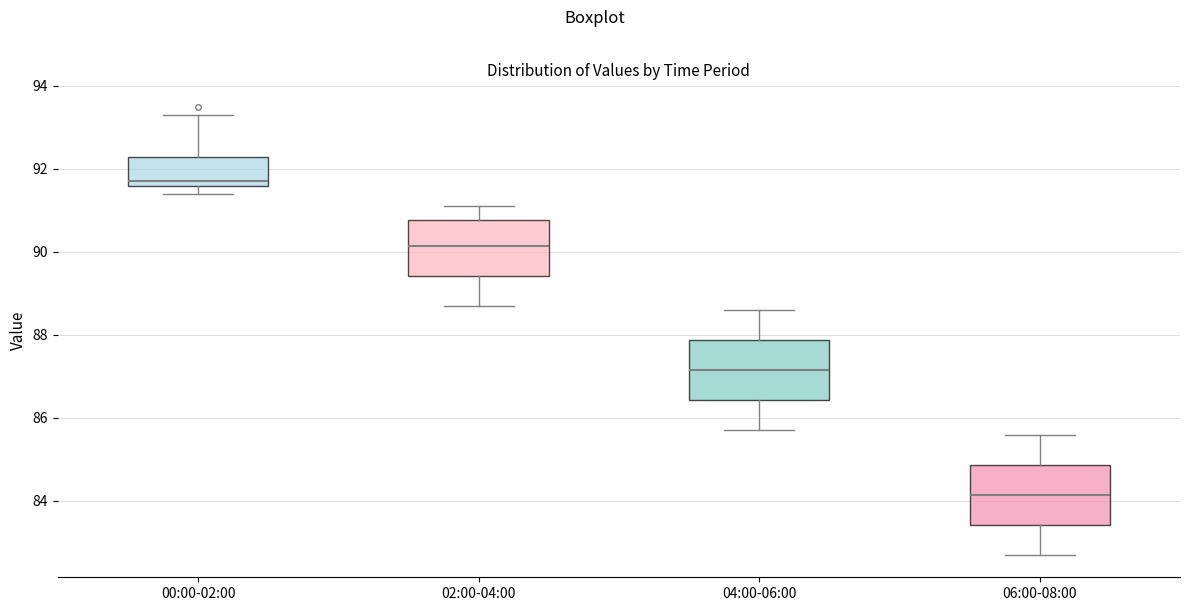

Reading left to right, transcribe this box plot: for each box, give where its median line is, the range the box spans, and where its two whiskers end, as read against the y-axis. The values are not printed on the chart, so give them approximately, as read against the axis.

00:00-02:00: median 91.8, box 91.6 to 92.4, whiskers 91.4 to 93.4
02:00-04:00: median 90.2, box 89.4 to 90.8, whiskers 88.8 to 91.2
04:00-06:00: median 87.2, box 86.4 to 87.8, whiskers 85.8 to 88.6
06:00-08:00: median 84.2, box 83.4 to 84.8, whiskers 82.8 to 85.6